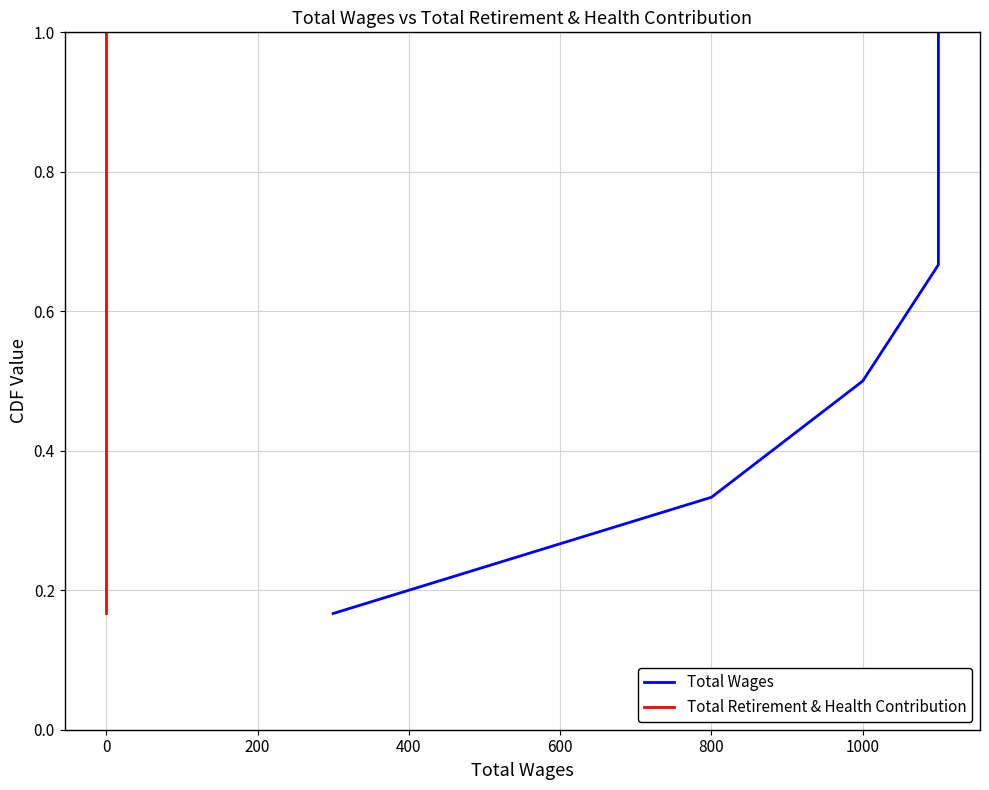

Is it true that Total Retirement & Health Contribution equals 0.9 at 0?

False